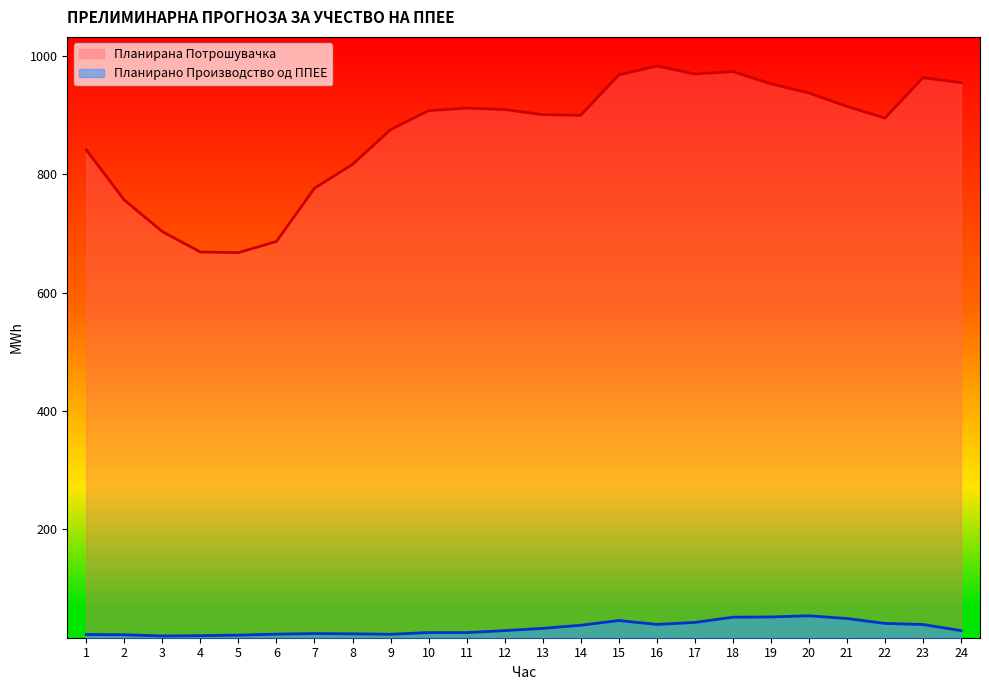

What is the average value of the Планирана Потрошувачка series?

867.8